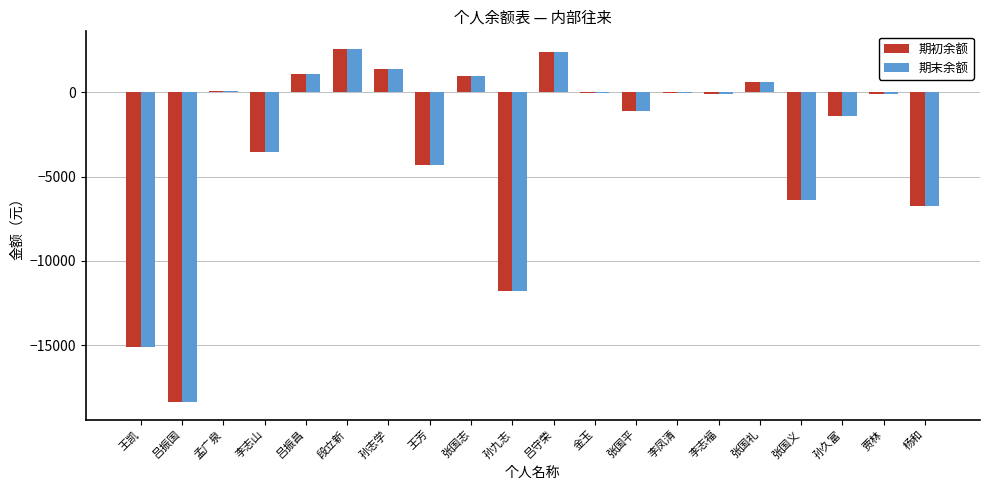

What are all the series names shown in the legend?

期初余额, 期末余额